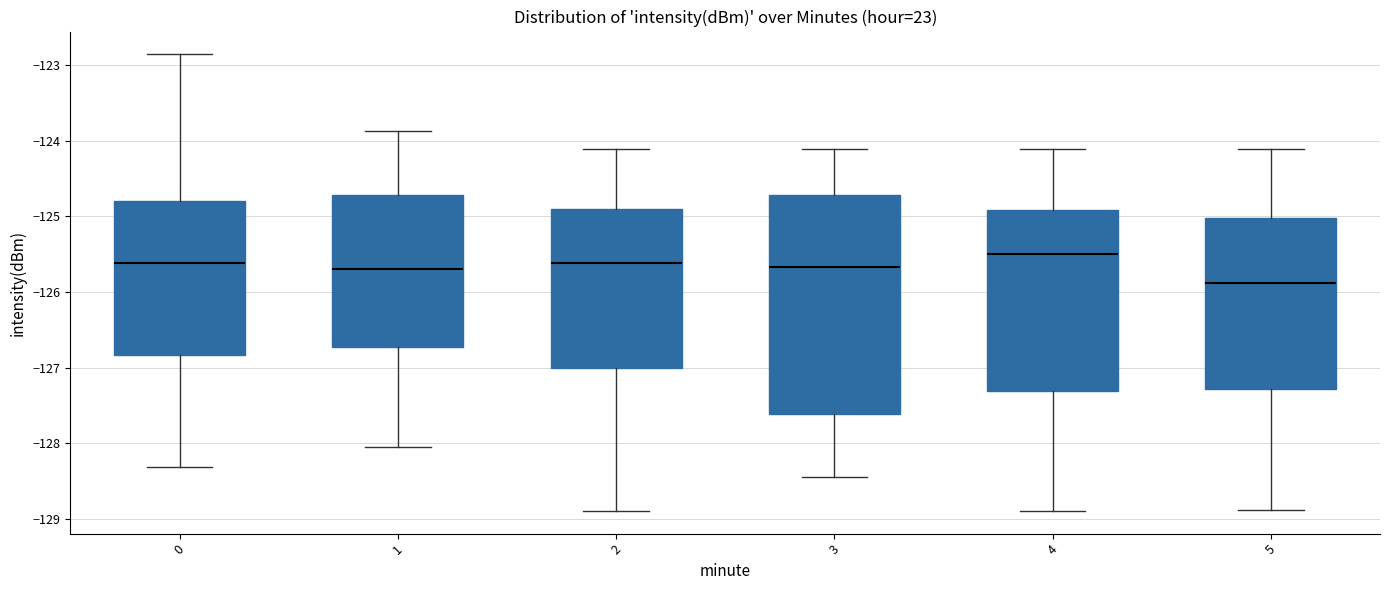

Which box's median line is the highest?

4